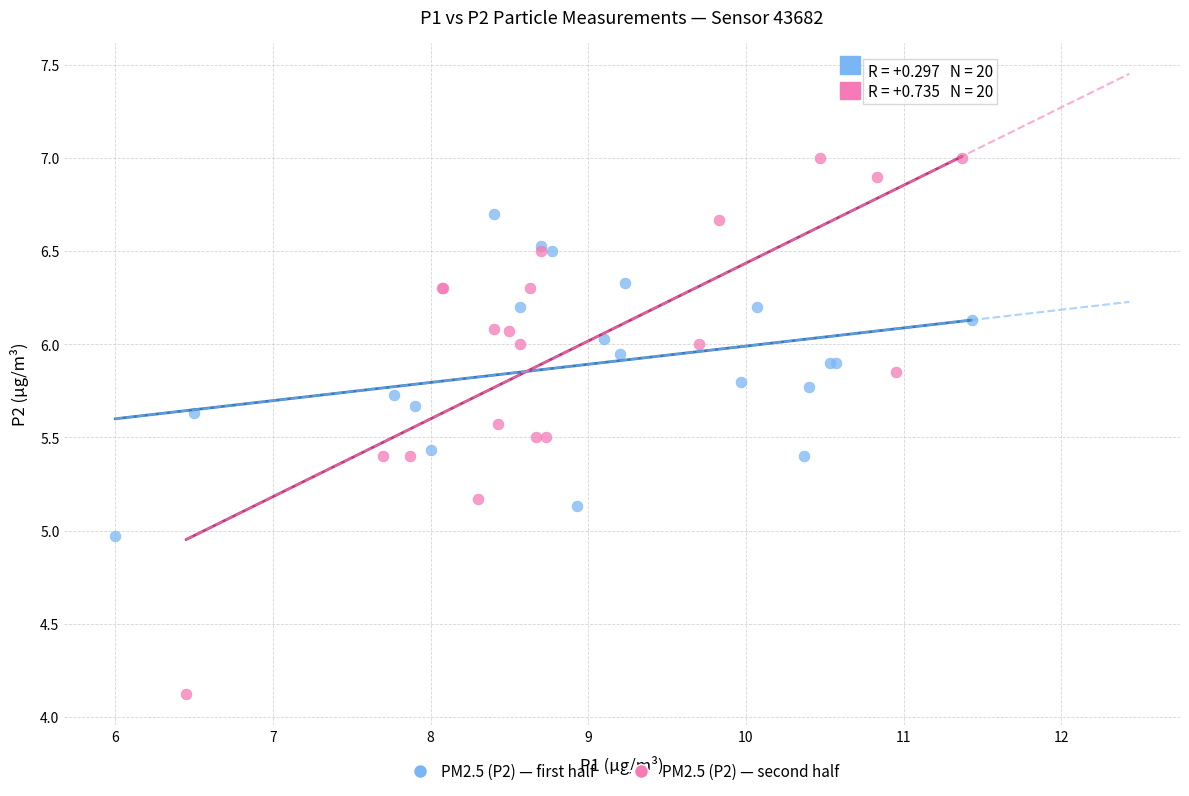

Which series has the largest Y range (max minus min)?

PM2.5 (P2) — second half